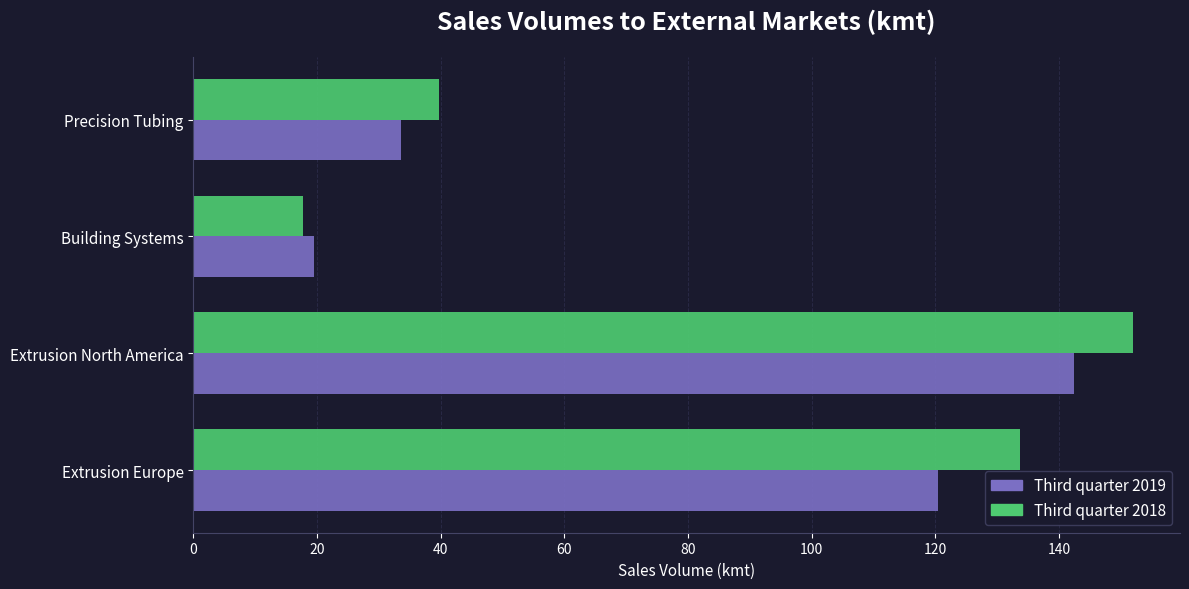

True or false: Third quarter 2019 has a value of 19.4 at Building Systems.

True